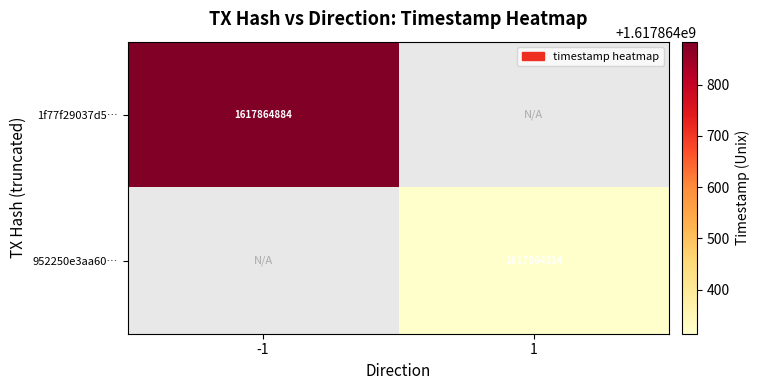

Reading left to right, transcribe all the data shown in this chart.

1f77f29037d5356c67c51d5bb07b03147969eff: 1617864884	0
952250e3aa60dcbd9b4d3d198d00f73d993da42: 0	1617864314